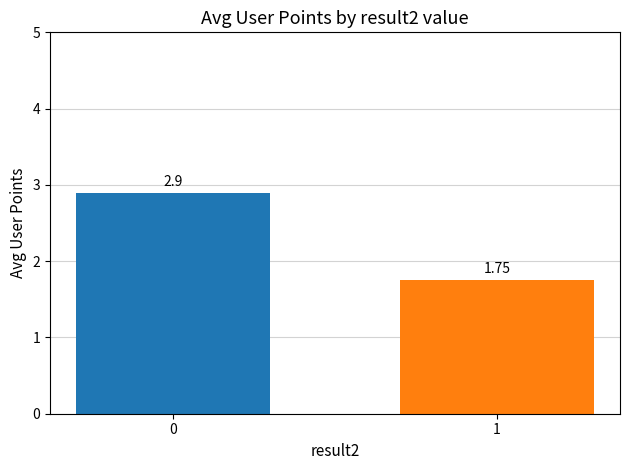

List the labels in order of value, smallest first.

1, 0